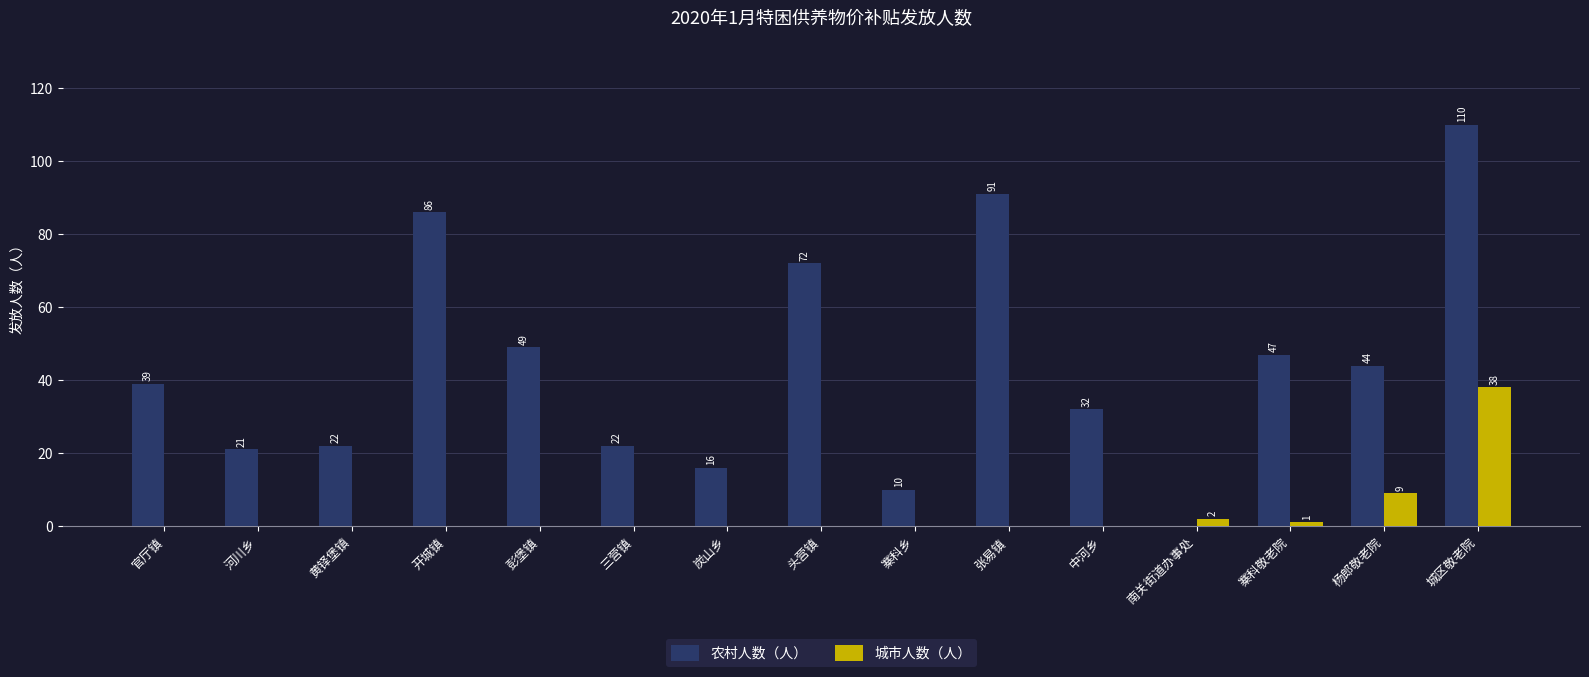

What are all the series names shown in the legend?

农村人数（人）, 城市人数（人）